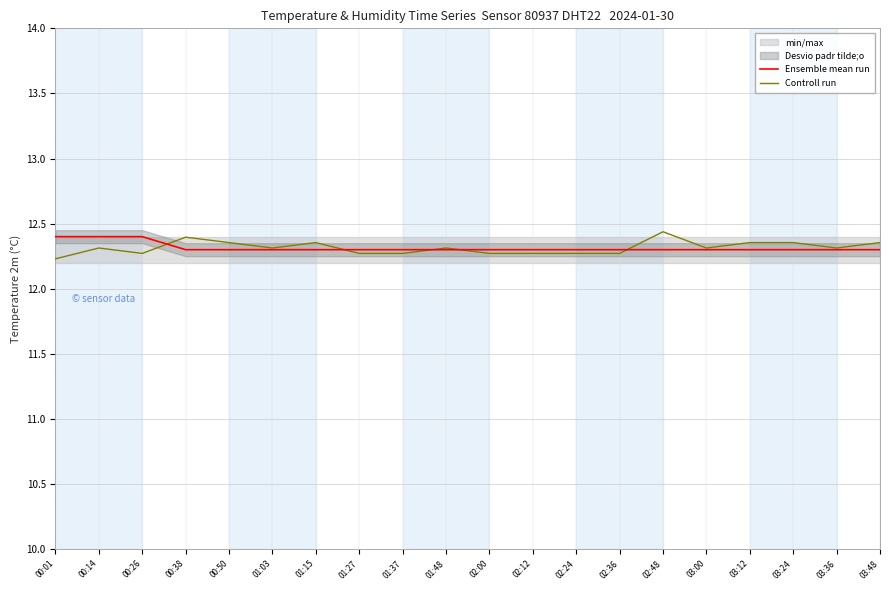

What is the label of the 19th point from the right?

00:14